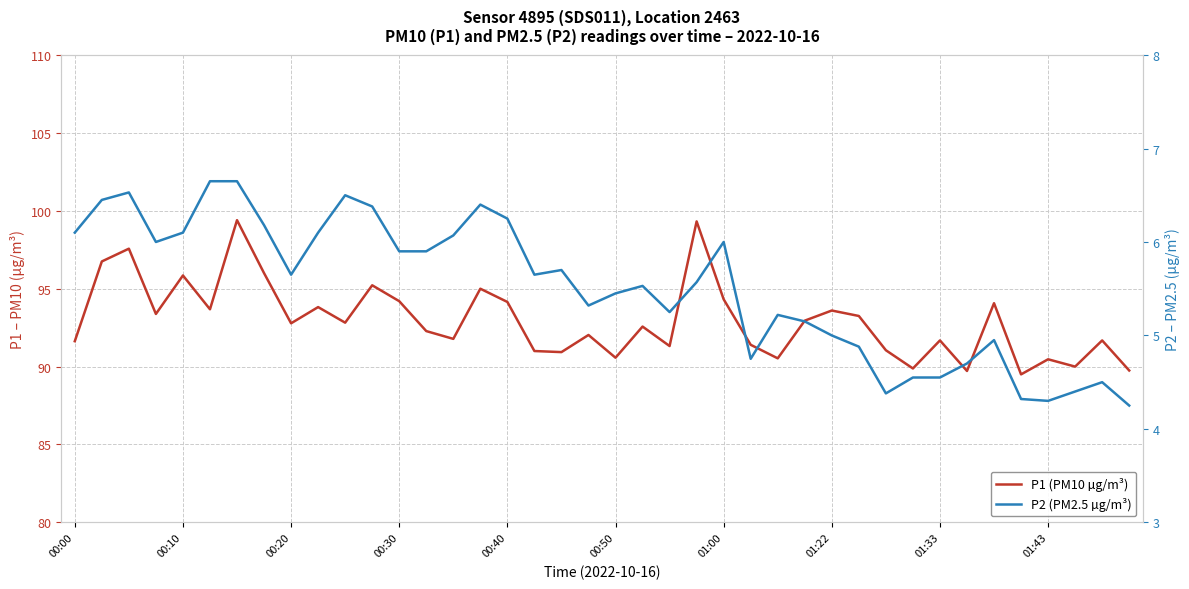

What is the difference between the highest and lowest values at 01:22?

88.6